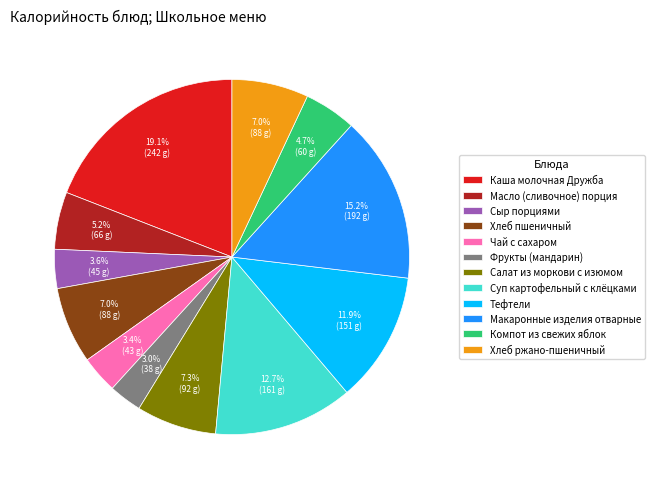

Does Компот из свежих яблок account for over 50% of the chart?

No